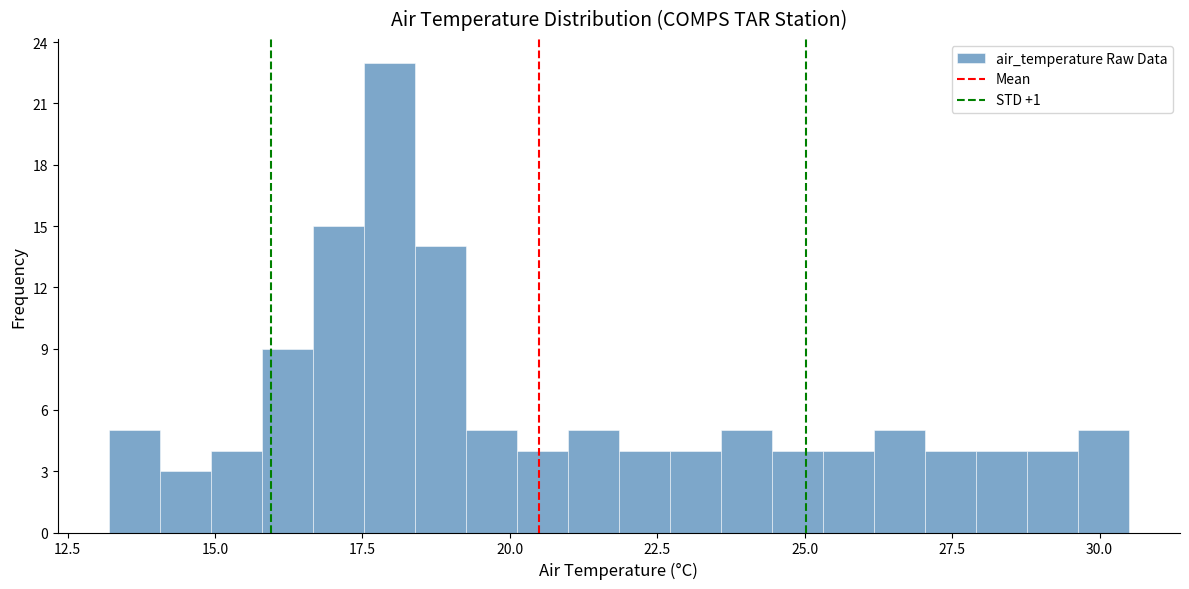

Read against the x-axis, roughly where is the centre of the tallest bar?

18.0